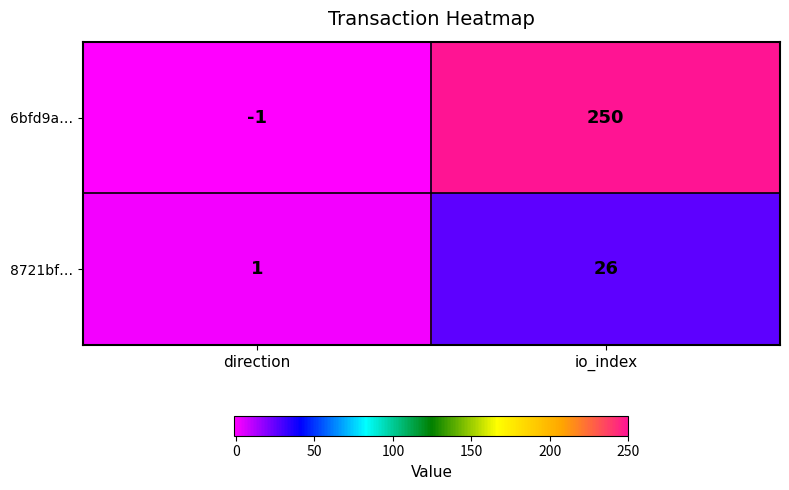

Count the number of categories in the chart.

2